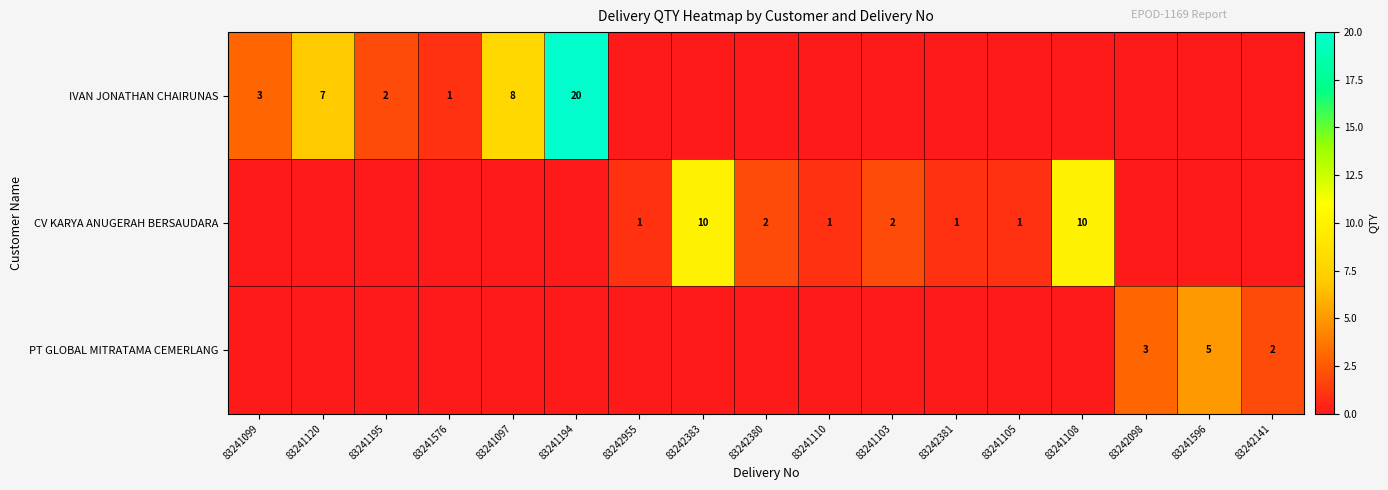

The value of CV KARYA ANUGERAH BERSAUDARA at 83241103 is 3. True or false?

False